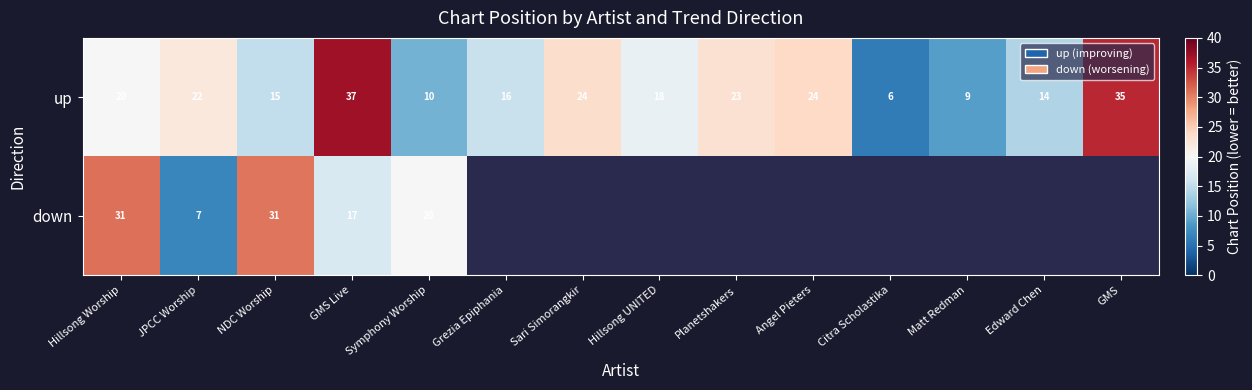

The value of down at Symphony Worship is 20. True or false?

True